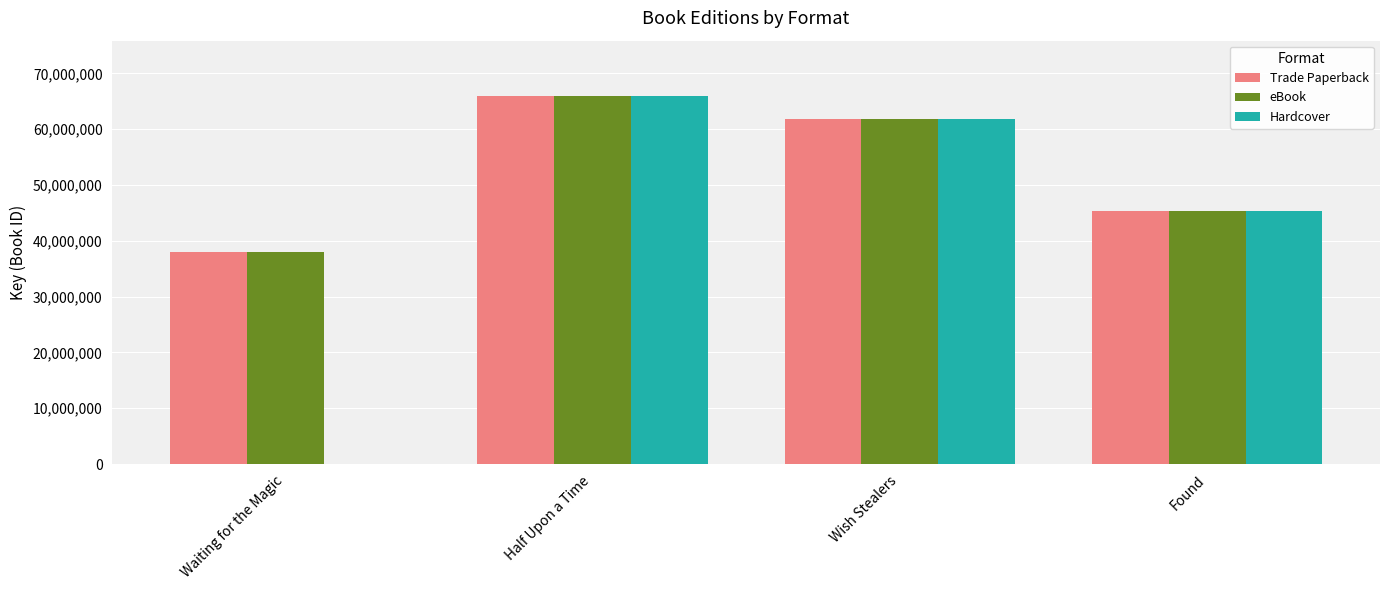

What is the approximate value of eBook at Half Upon a Time, to the nearest 50?

65954750